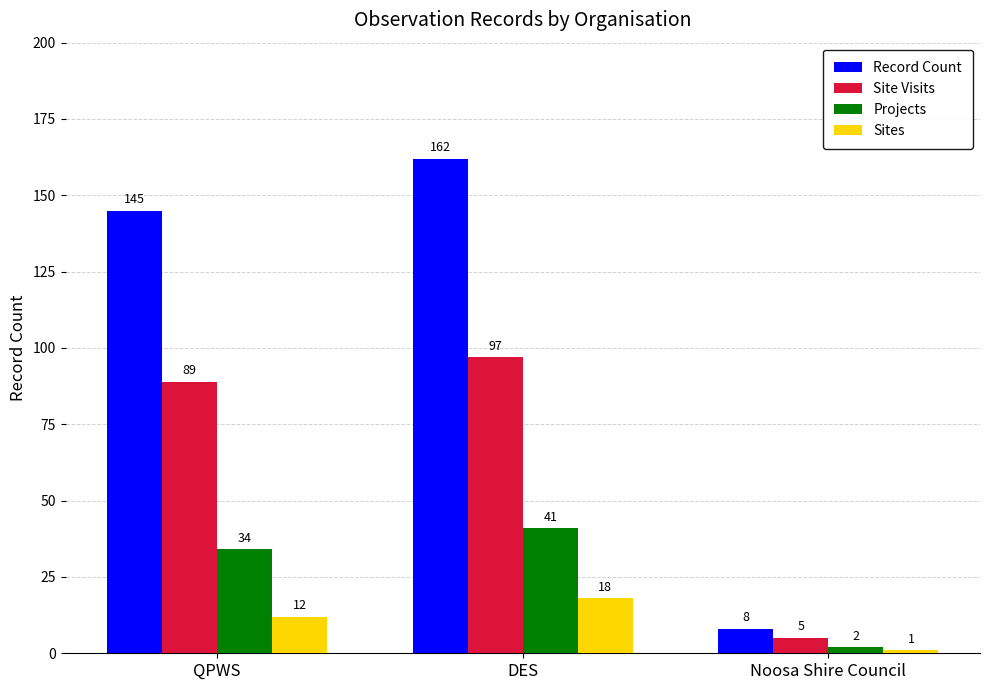

Reading left to right, extract all data points from this chart.

Record Count: QPWS=145	DES=162	Noosa Shire Council=8
Site Visits: QPWS=89	DES=97	Noosa Shire Council=5
Projects: QPWS=34	DES=41	Noosa Shire Council=2
Sites: QPWS=12	DES=18	Noosa Shire Council=1